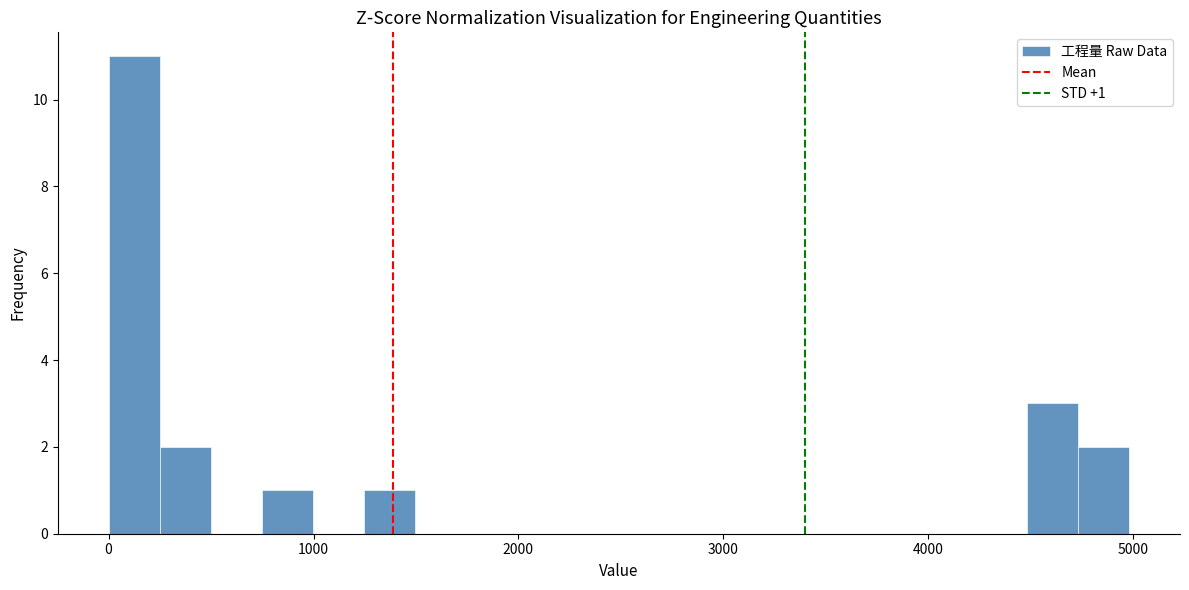

Around what value on the x-axis is the tallest bar? Give the approximate position of its centre, as read against the axis.

100